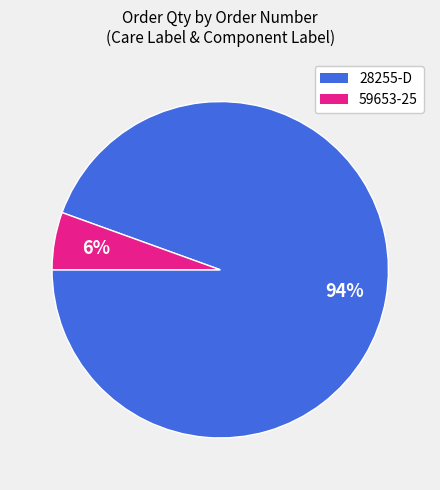

To the nearest percent, what is the average slice percentage?

50%